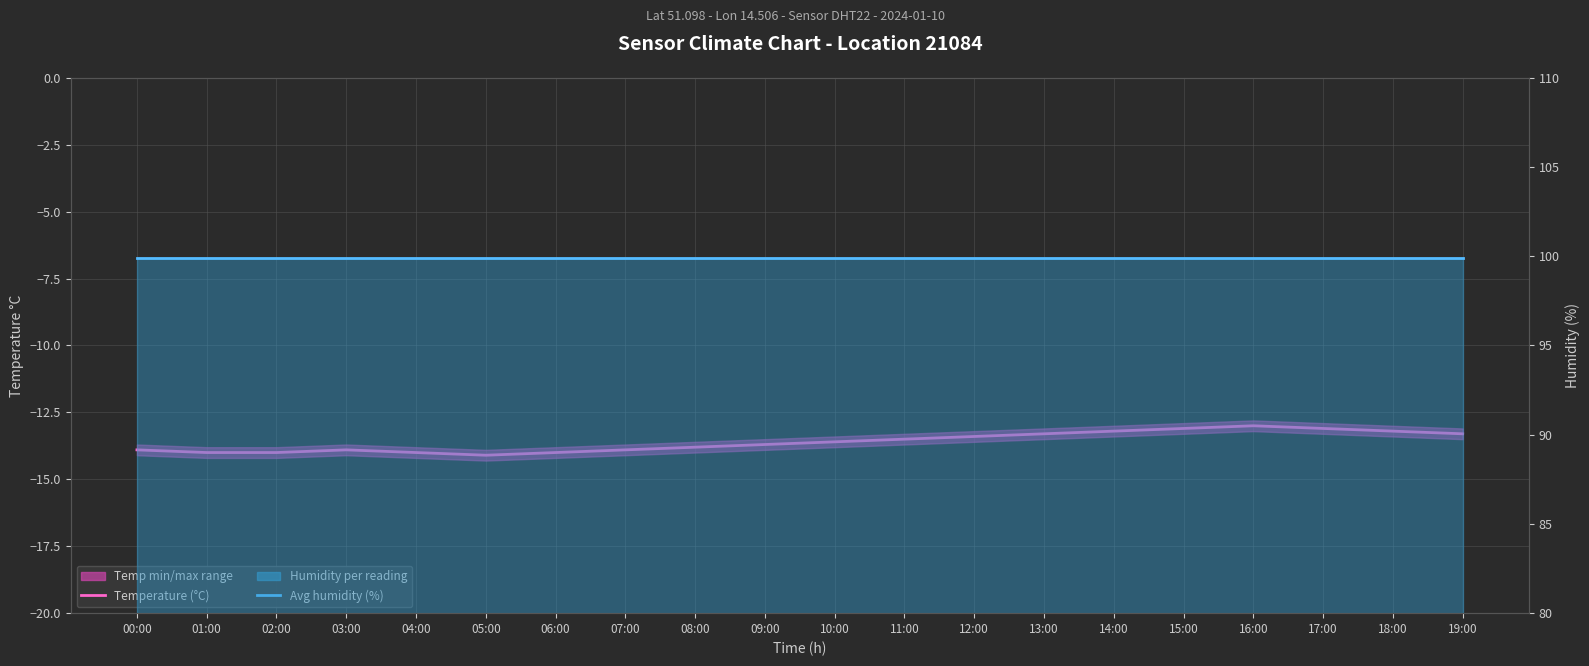

True or false: Avg humidity and Avg temperature intersect in this chart.

False